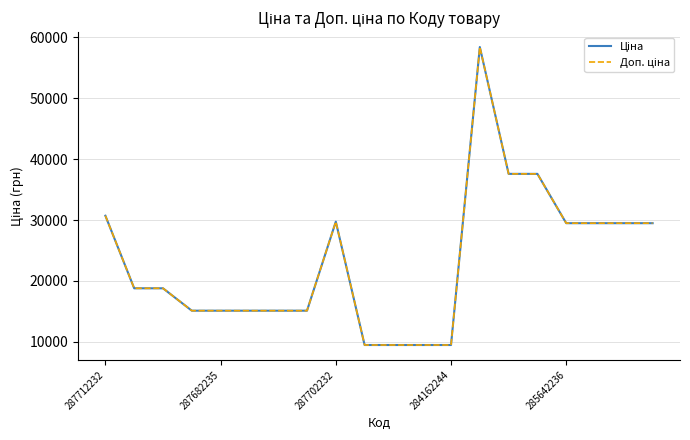

Does the chart have visible grid lines?

Yes